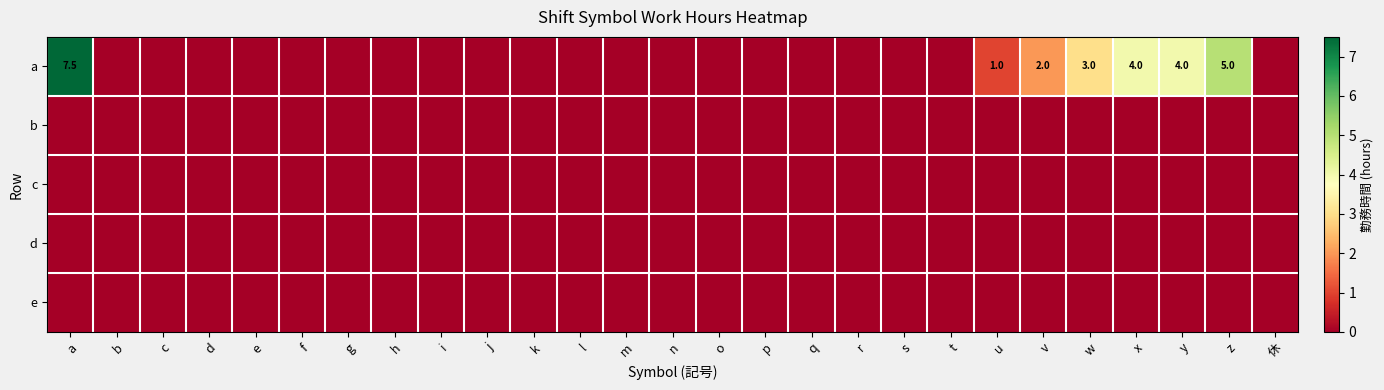

Is the value of e at x greater than the value of c at o?

No